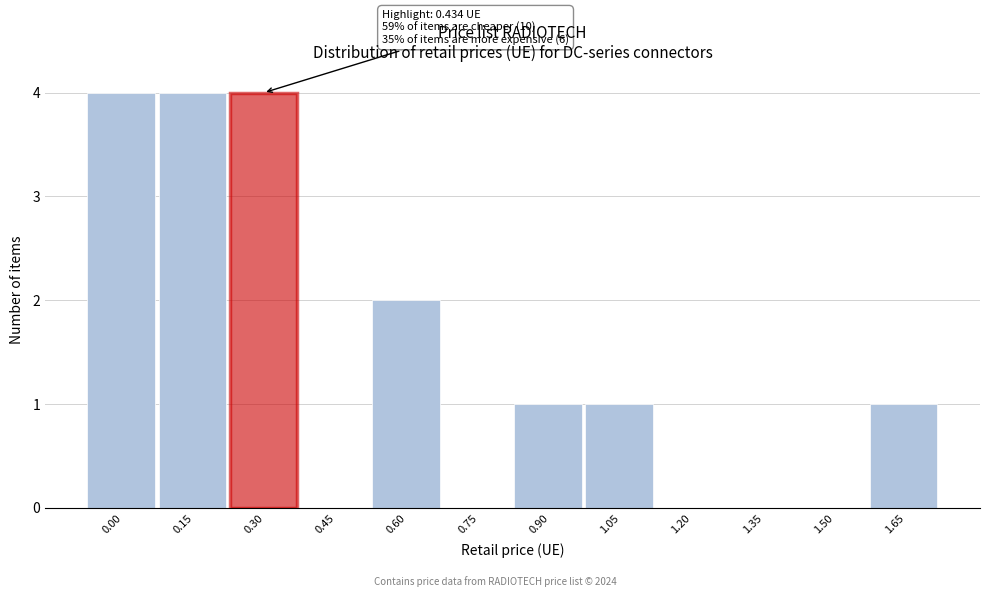

Reading right to left, extract all data points from this chart.

1.65=1	1.50=0	1.35=0	1.20=0	1.05=1	0.90=1	0.75=0	0.60=2	0.45=0	0.30=4	0.15=4	0.00=4